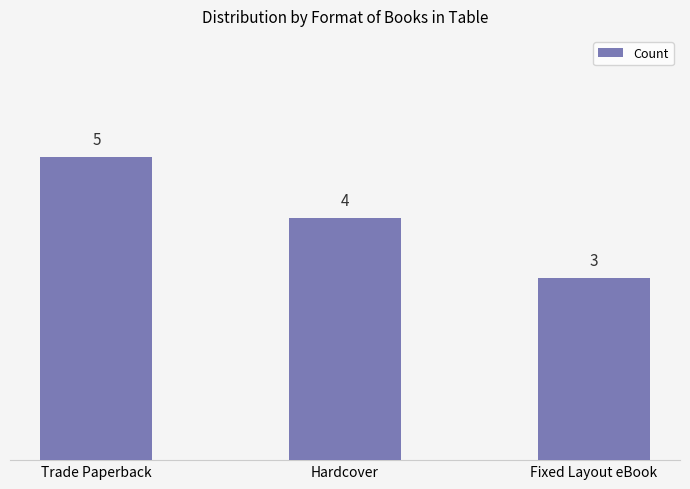

How many categories are shown in the chart?

3